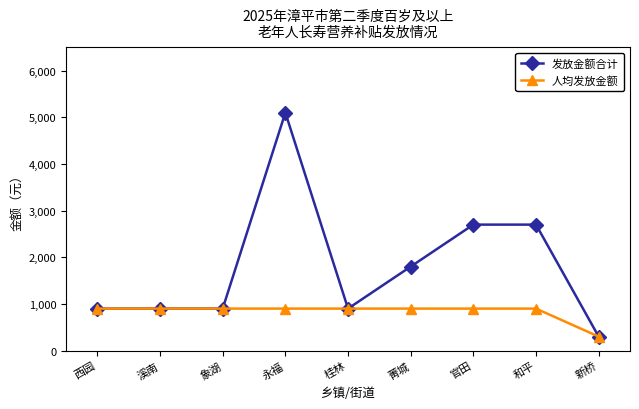

How many categories are shown in the chart?

9